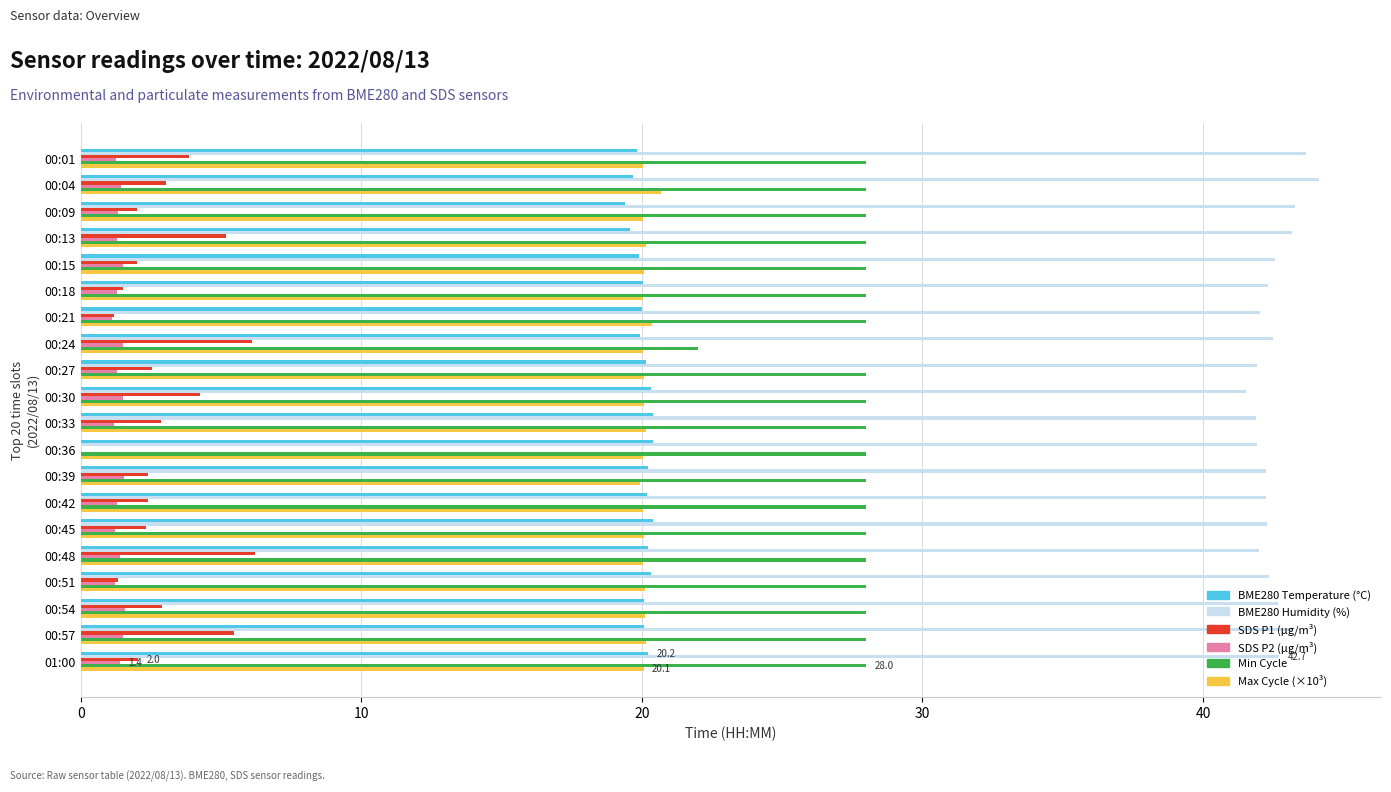

The value of Max Cycle (×10³) at 00:54 is 20.1. True or false?

True